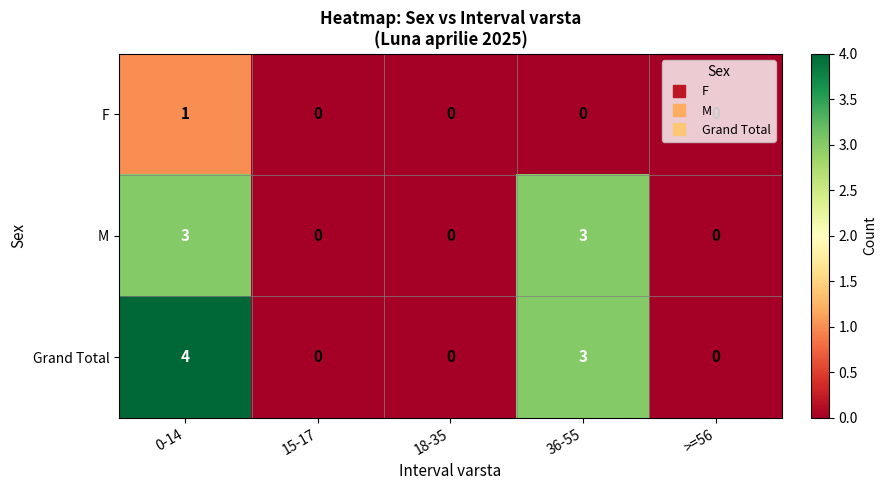

At which label does F reach its peak?

0-14